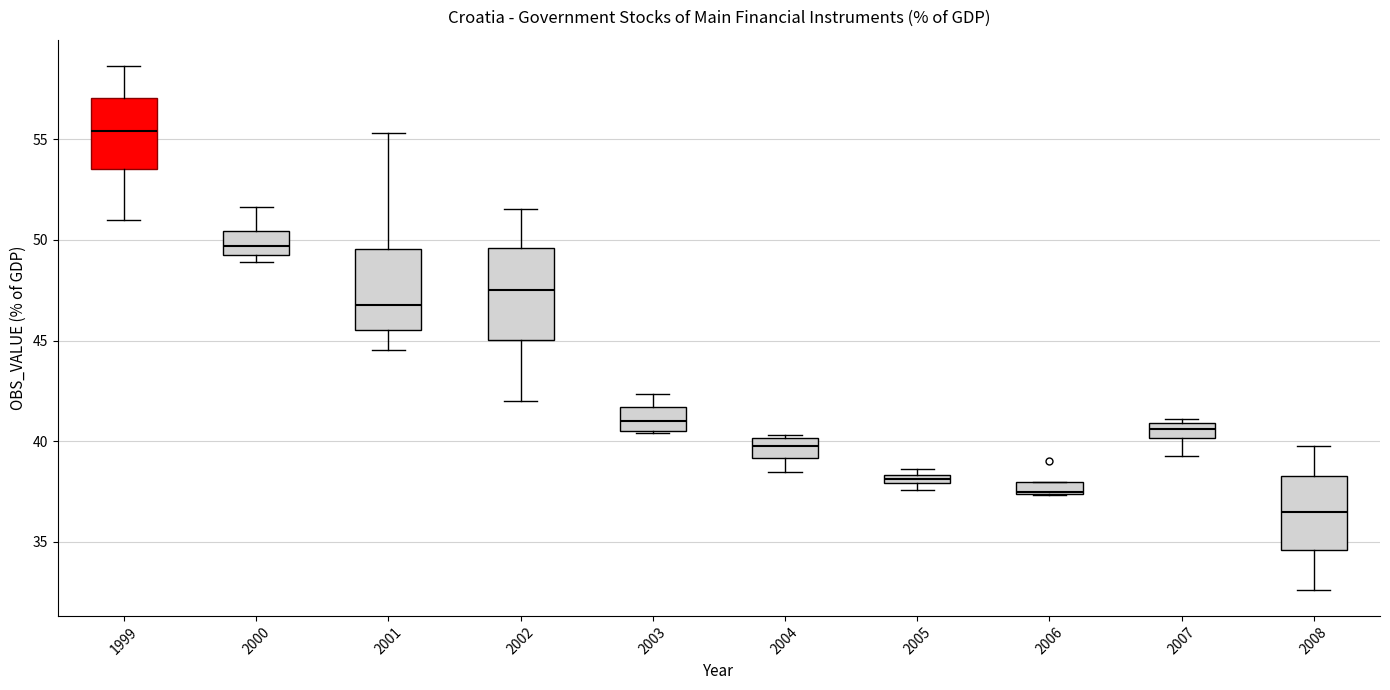

Where is the upper edge of the box at x = 1999 on the y-axis? The values are not printed on the chart, so give them approximately, as read against the axis.

57.0